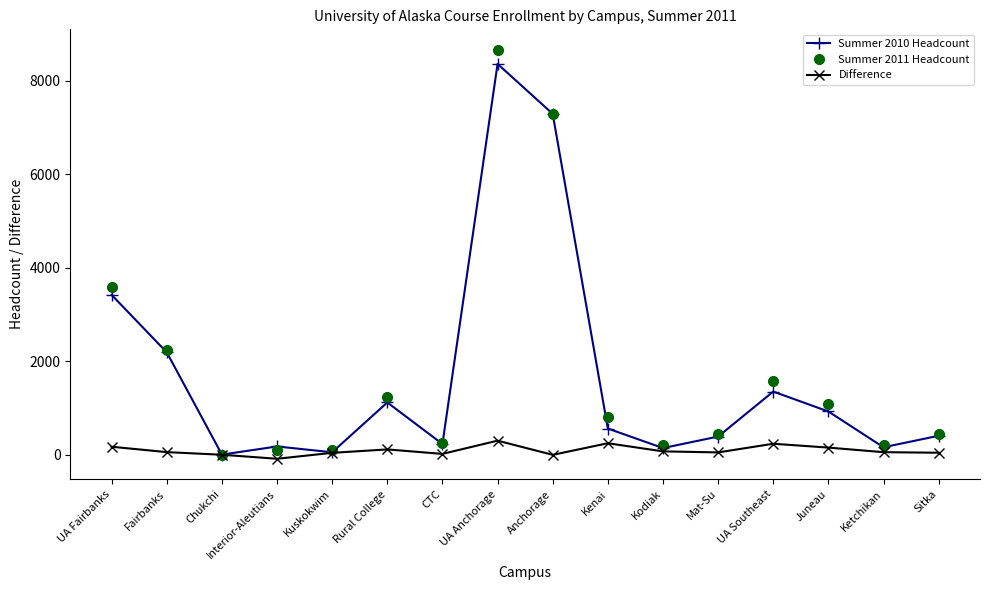

What is the difference between the Summer 2010 Headcount values at Juneau and UA Southeast?

426